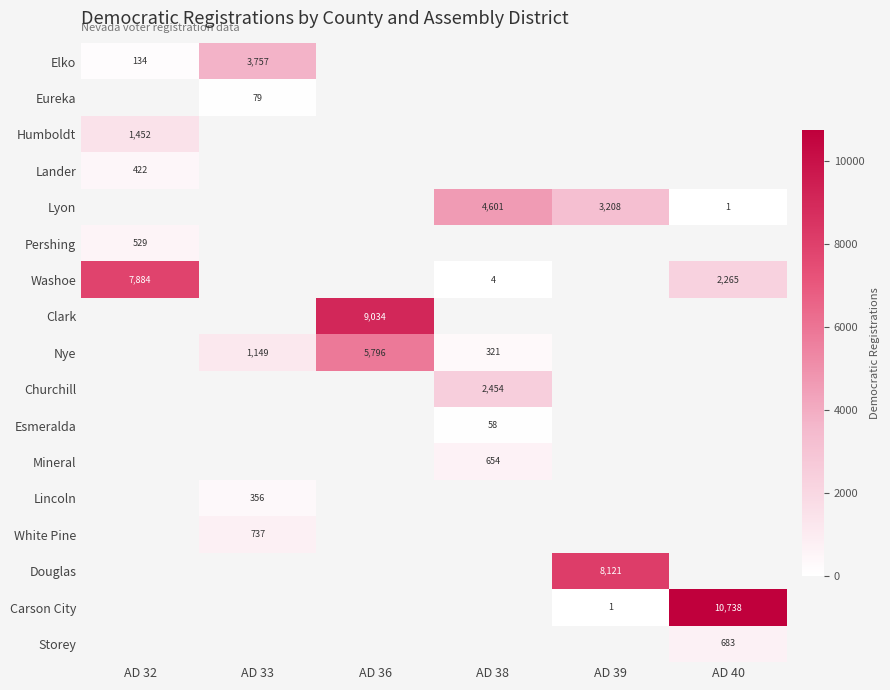

True or false: Lyon has a value of 1 at AD 40.

True